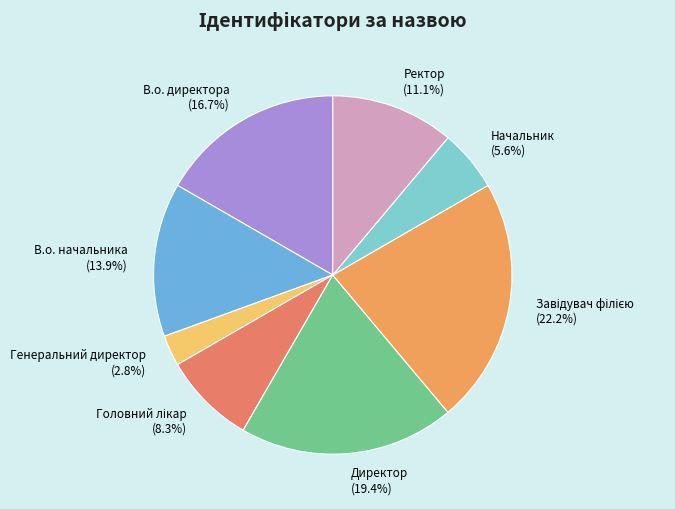

To the nearest percent, what portion does Директор represent?

19%